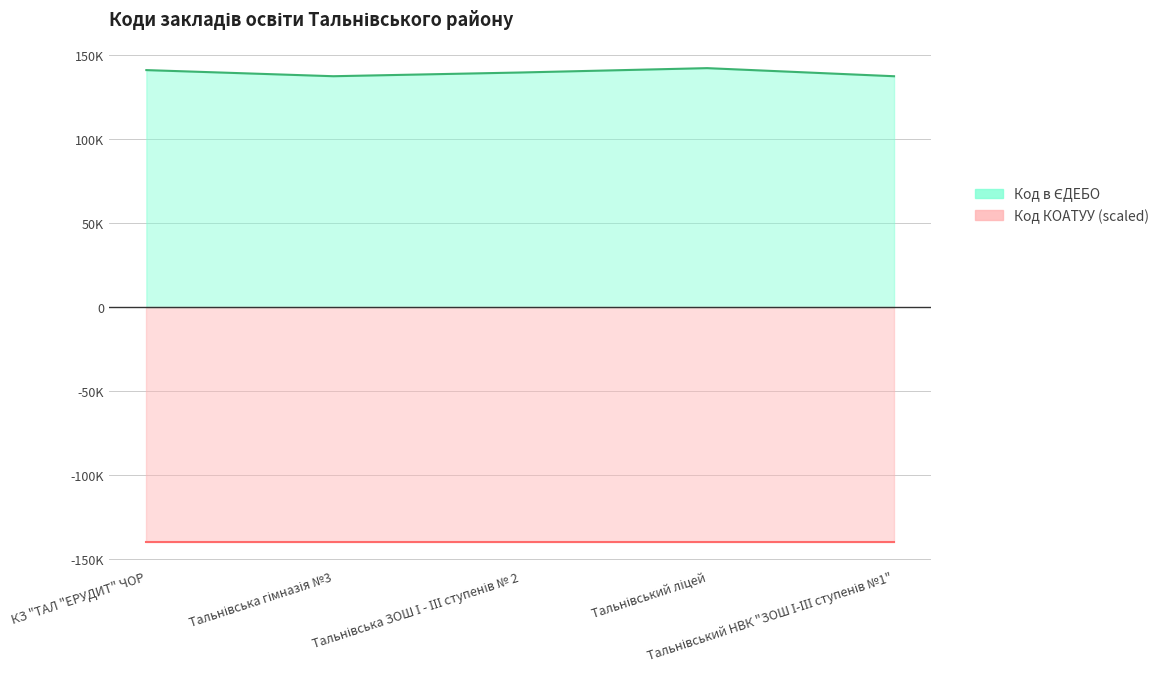

At which category does the data reach its first local valley?

Тальнівська гімназія №3